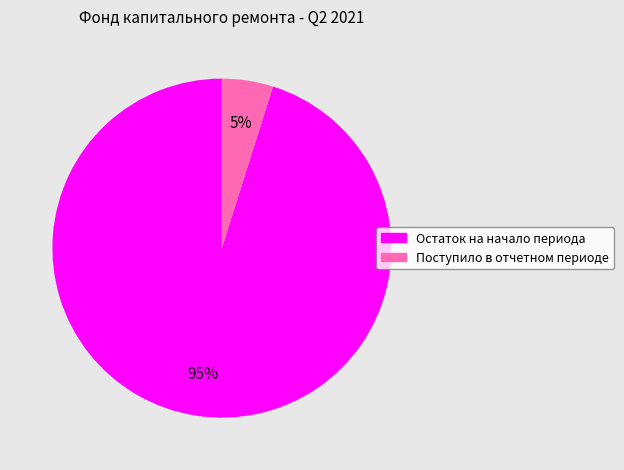

Rank the categories by value from lowest to highest.

Поступило в отчетном периоде, Остаток на начало периода